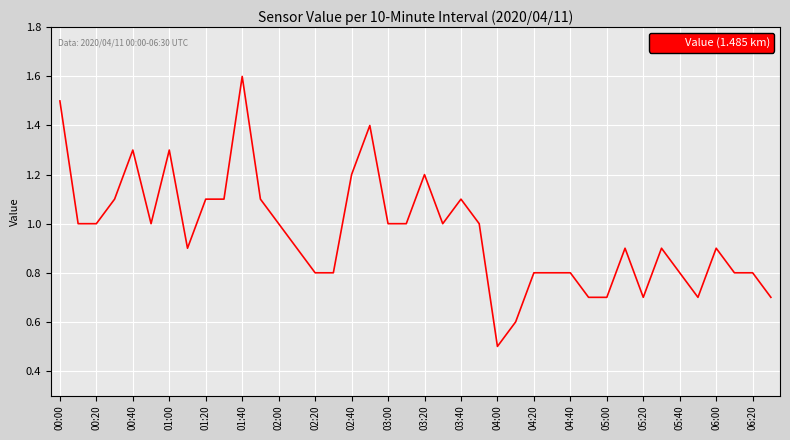

What is the minimum value shown in the chart?

0.5